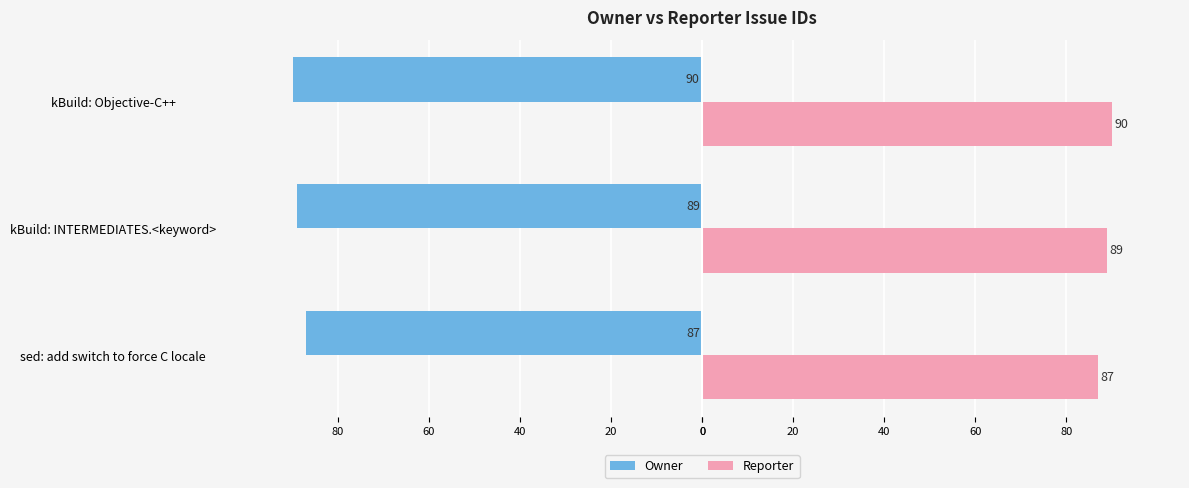

Count the Reporter values in the range 87 to 90.

3